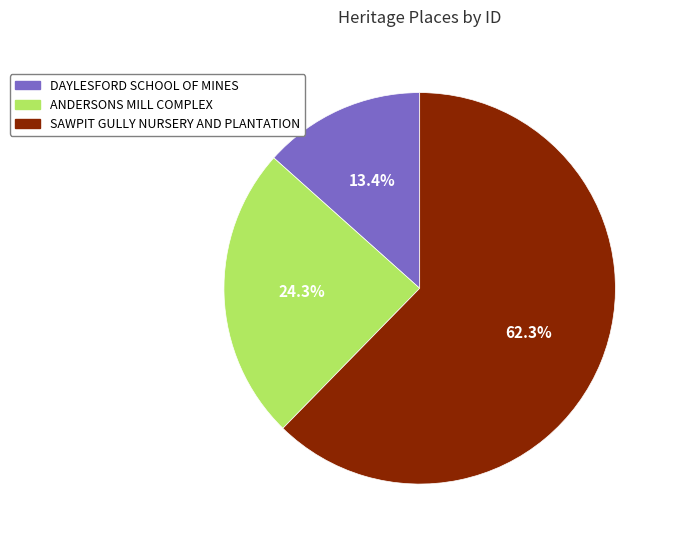

What percentage is NOT represented by DAYLESFORD SCHOOL OF MINES?

86.6%